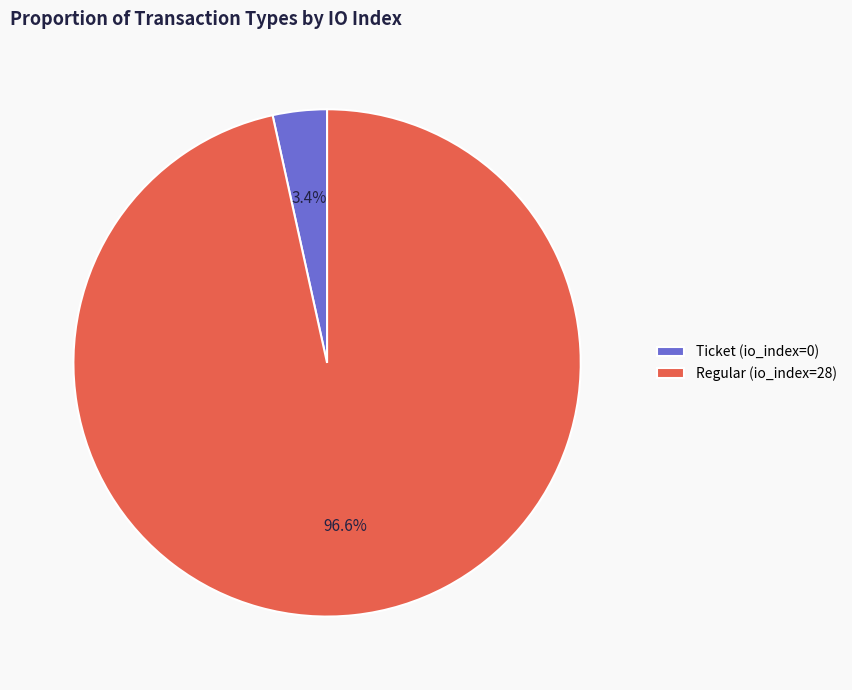

To the nearest percent, what percentage of the pie is Regular (io_index=28)?

97%